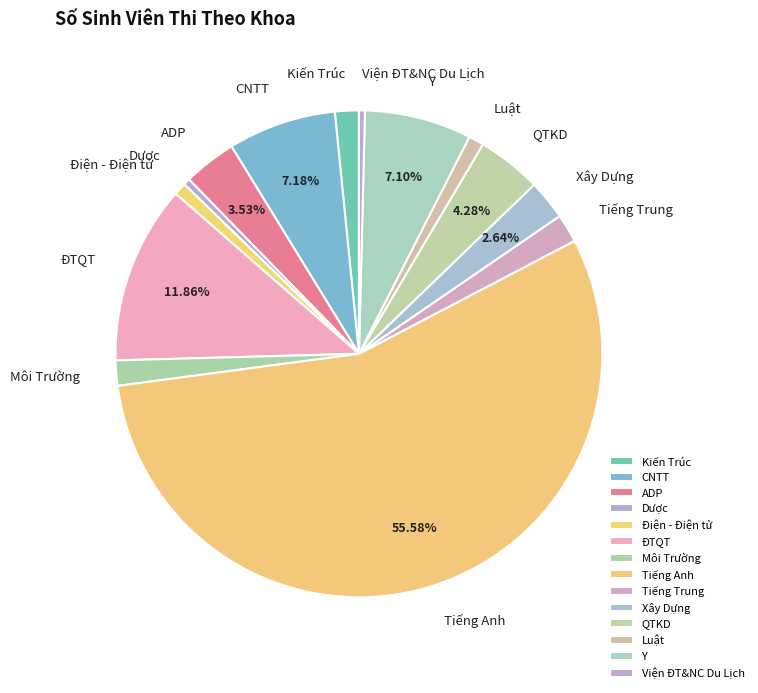

Does Tiếng Anh represent more than half of the total?

Yes